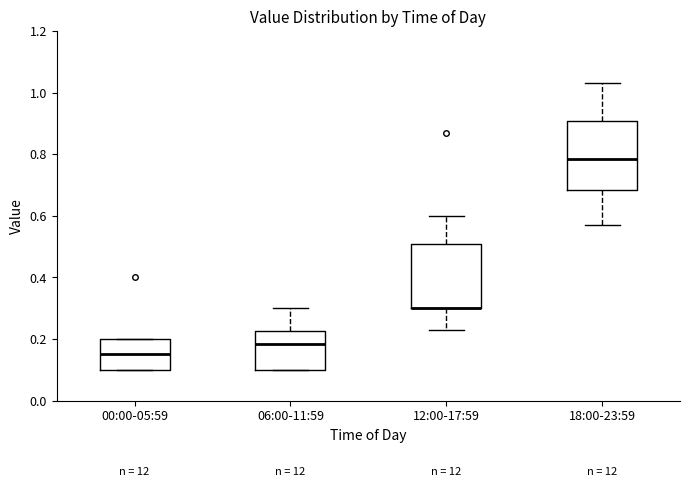

Reading left to right, read every box against the y-axis: the position of its median line, the range the box covers, and the ends of its whiskers. The values are not printed on the chart, so give them approximately, as read against the axis.

00:00-05:59: median 0.16, box 0.10 to 0.20, whiskers 0.10 to 0.20
06:00-11:59: median 0.18, box 0.10 to 0.22, whiskers 0.10 to 0.30
12:00-17:59: median 0.30 (drawn on the box's lower edge), box 0.30 to 0.50, whiskers 0.24 to 0.60
18:00-23:59: median 0.78, box 0.68 to 0.90, whiskers 0.58 to 1.04